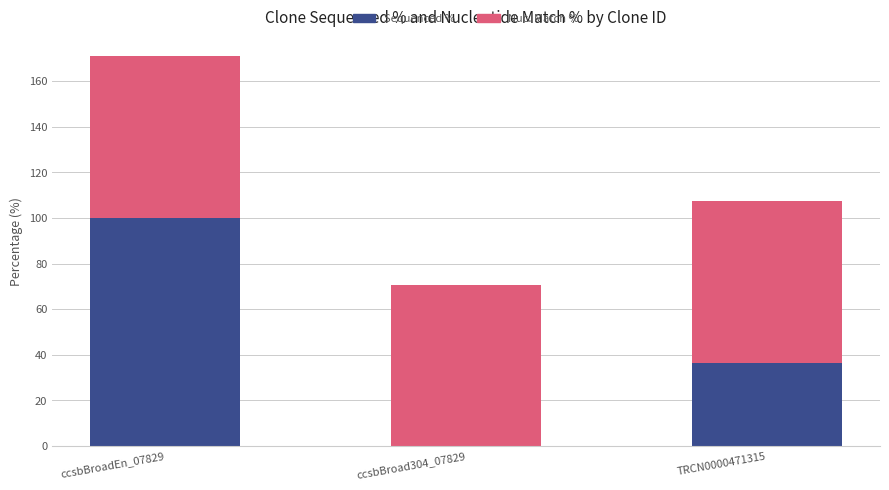

What is the sum of the Sequenced % values at ccsbBroad304_07829 and TRCN0000471315?

36.6